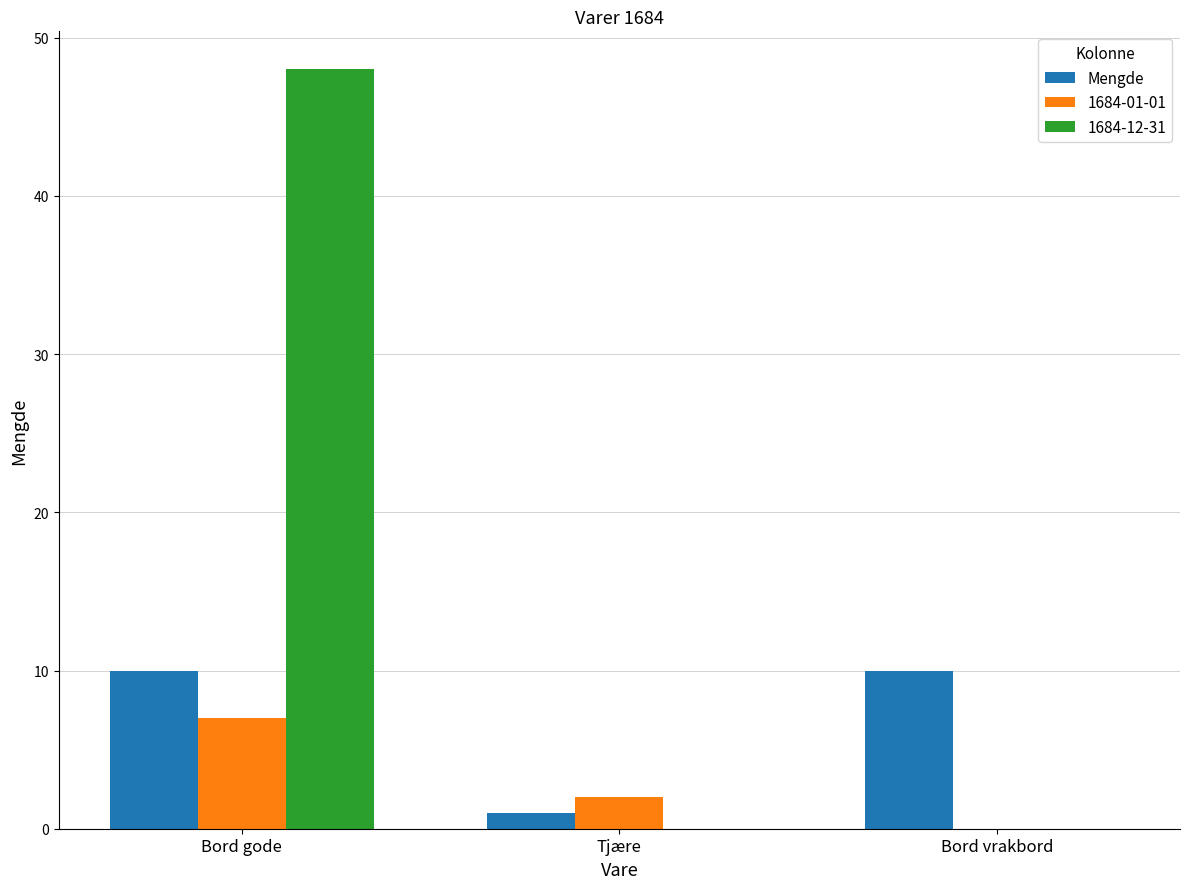

Which category has the highest value across all series?

Bord gode